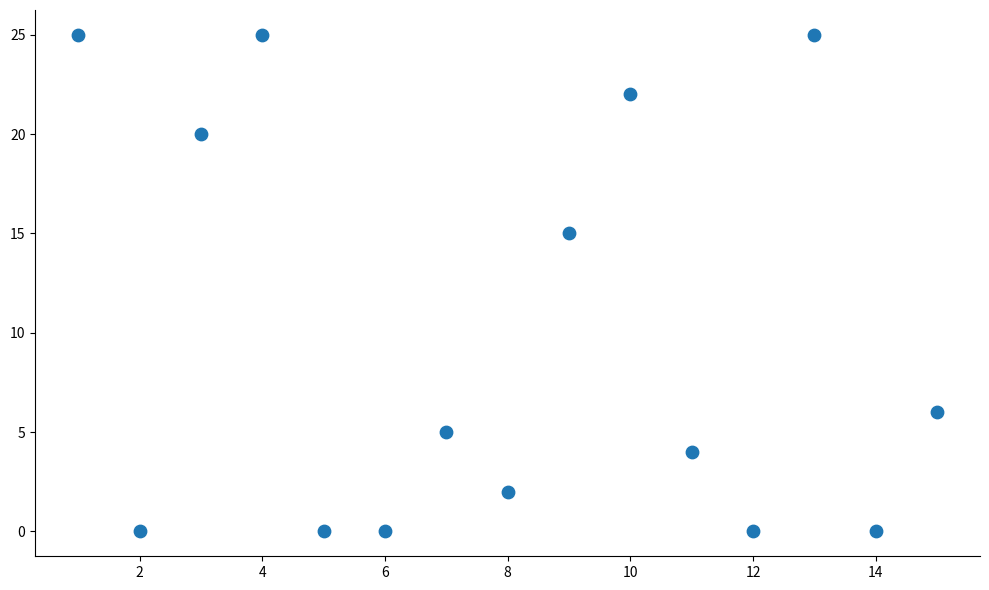

What is the range of Y values (max minus min)?

25